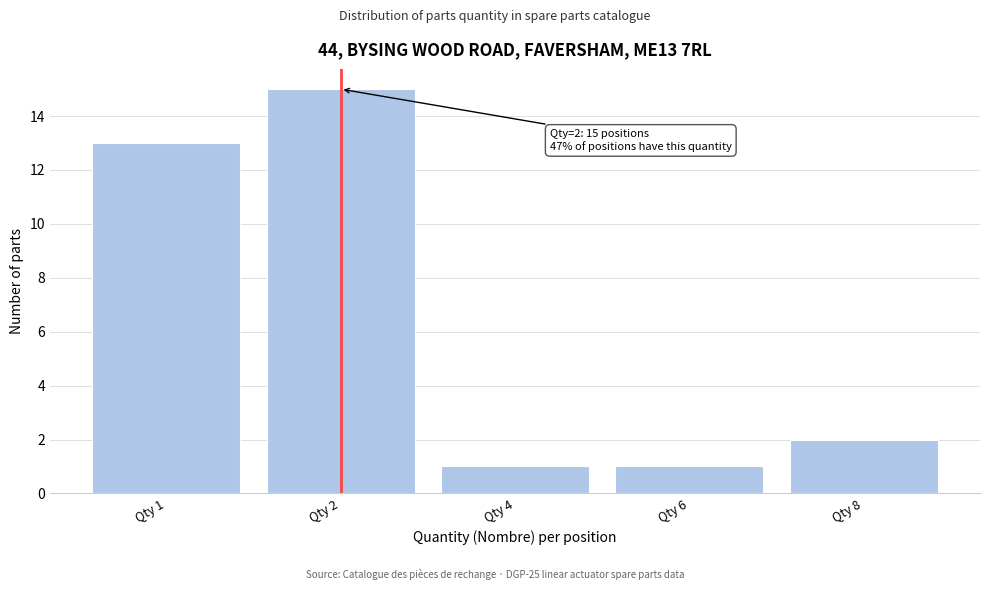

Reading left to right, what are all the values shown in this chart?

13	15	1	1	2